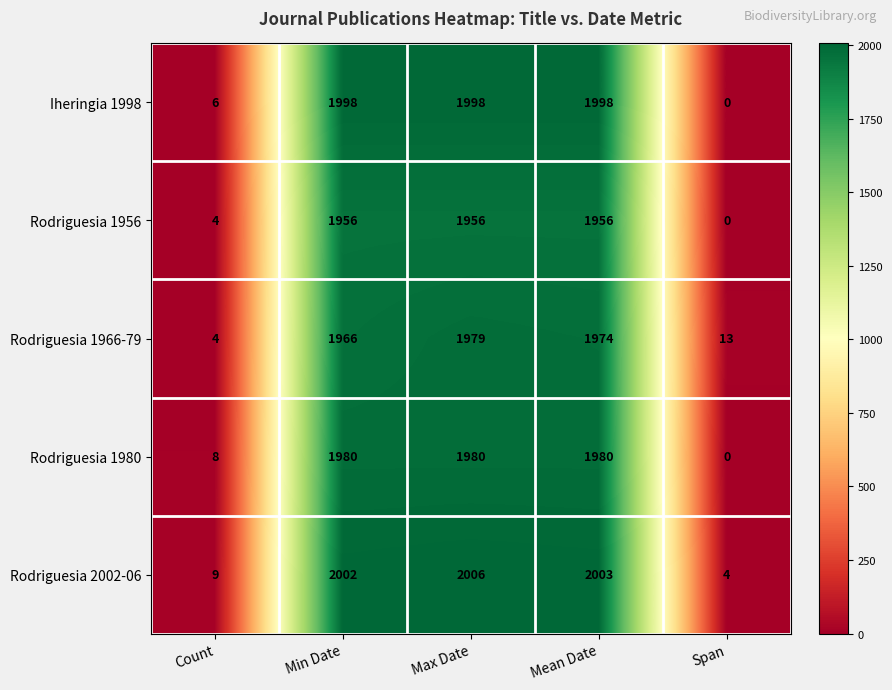

Reading left to right, what are all the values shown in this chart?

Iheringia 1998: Count=6	Min Date=1998	Max Date=1998	Mean Date=1998	Span=0
Rodriguesia 1956: Count=4	Min Date=1956	Max Date=1956	Mean Date=1956	Span=0
Rodriguesia 1966-79: Count=4	Min Date=1966	Max Date=1979	Mean Date=1974	Span=13
Rodriguesia 1980: Count=8	Min Date=1980	Max Date=1980	Mean Date=1980	Span=0
Rodriguesia 2002-06: Count=9	Min Date=2002	Max Date=2006	Mean Date=2003	Span=4